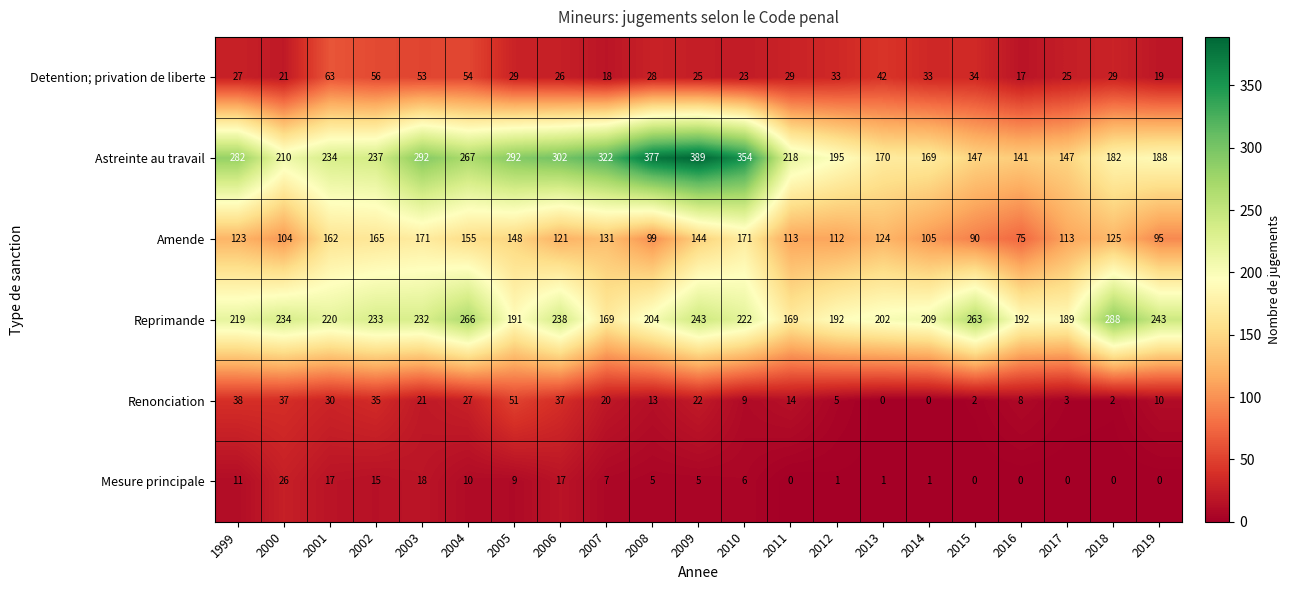

Which series has the largest range (max minus min)?

Astreinte au travail